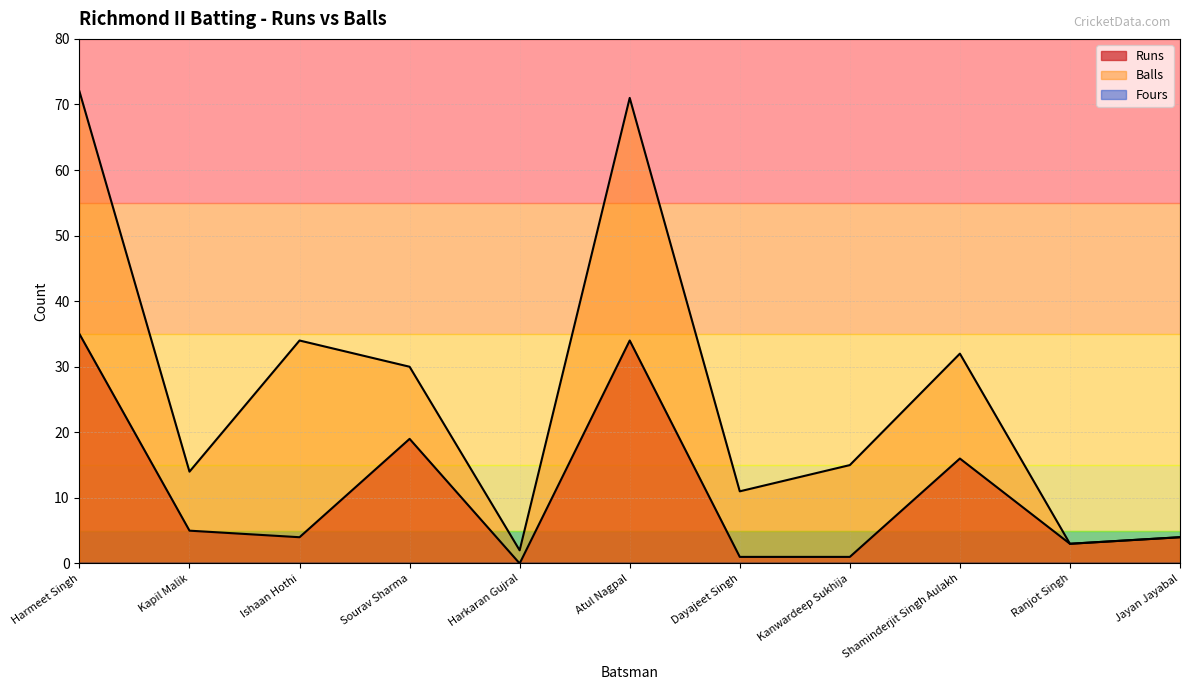

The Runs series shows 10 at Harmeet Singh. True or false?

False